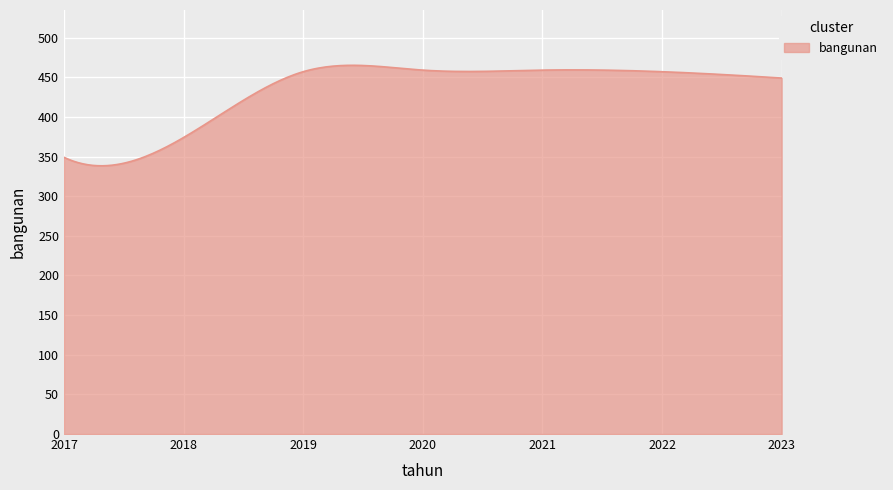

How many values are below 457?

150